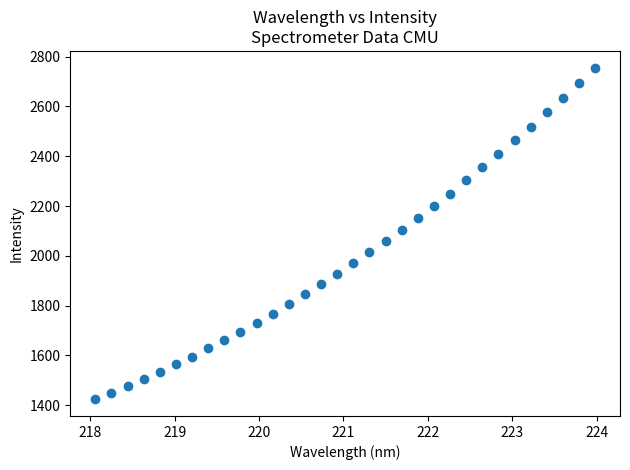

What is the range of X values (max minus min)?

5.9